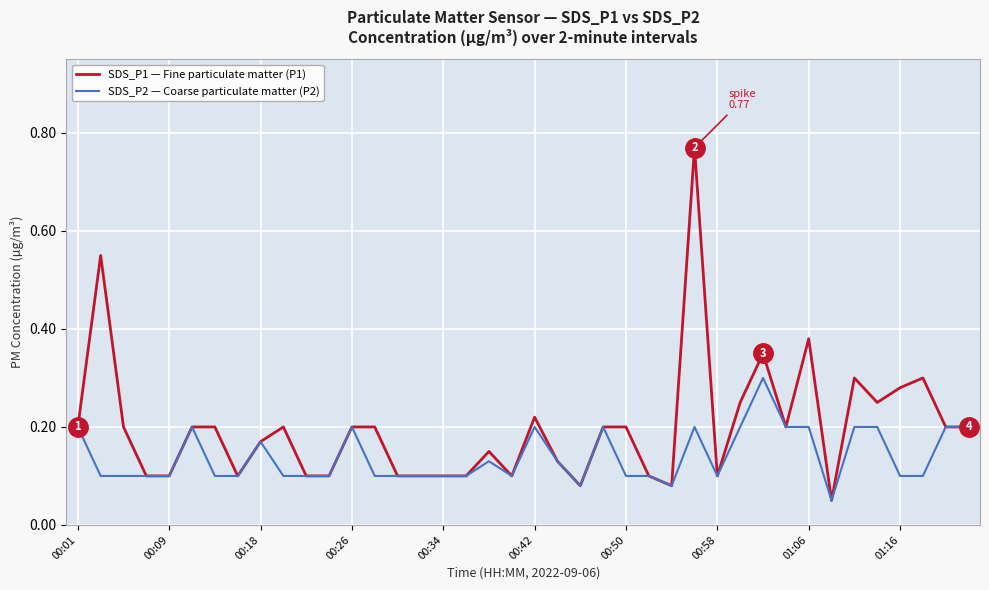

What is the maximum value shown in the chart?

0.8